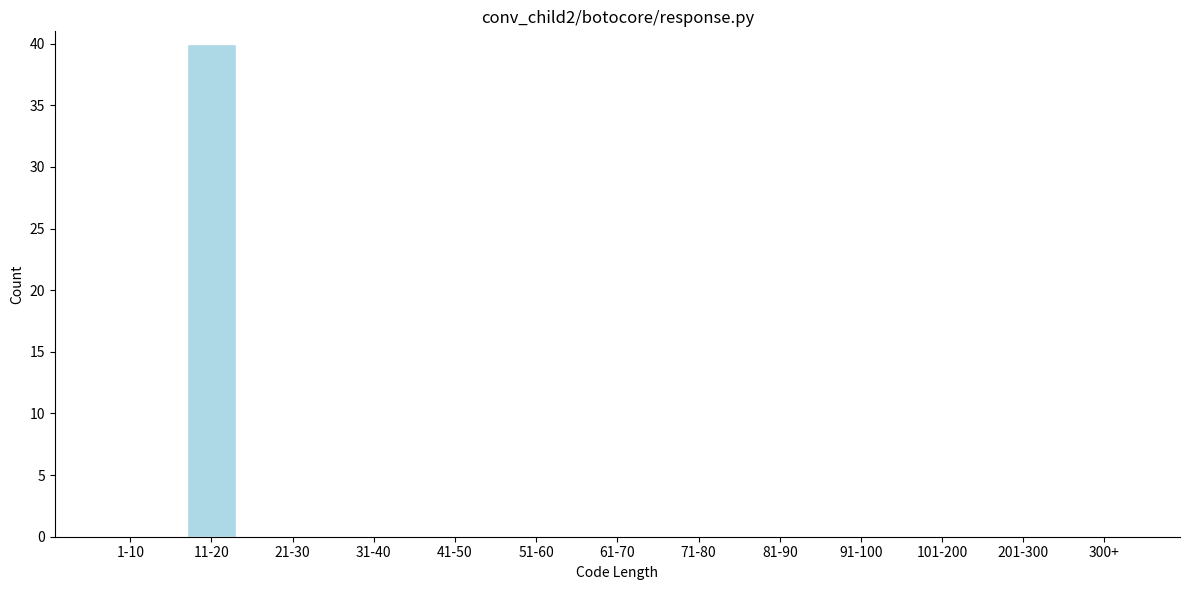

Reading right to left, transcribe all the data shown in this chart.

300+=0	201-300=0	101-200=0	91-100=0	81-90=0	71-80=0	61-70=0	51-60=0	41-50=0	31-40=0	21-30=0	11-20=40	1-10=0